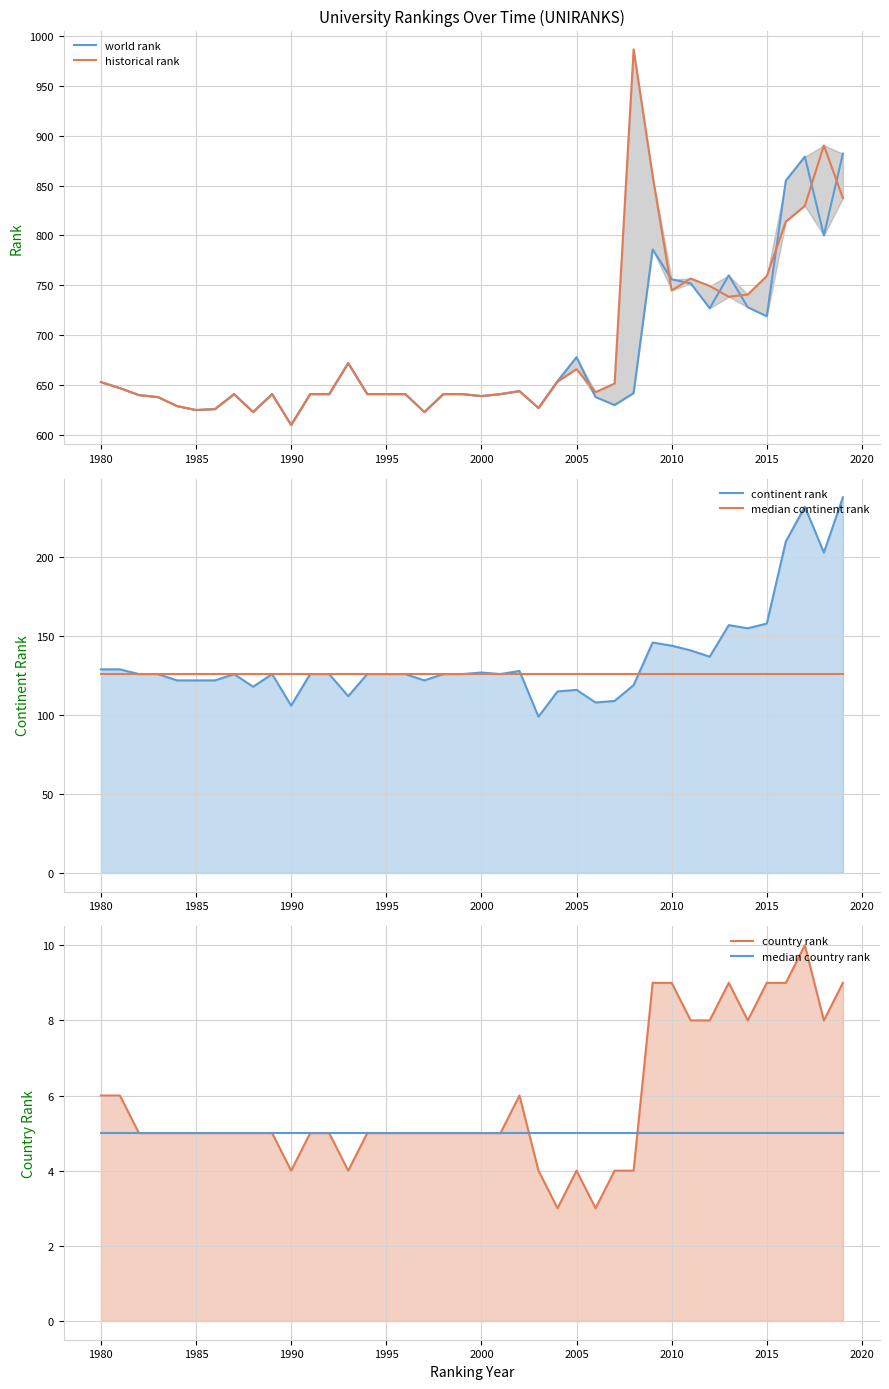

Is it true that country rank equals 5.0 at 1995?

True